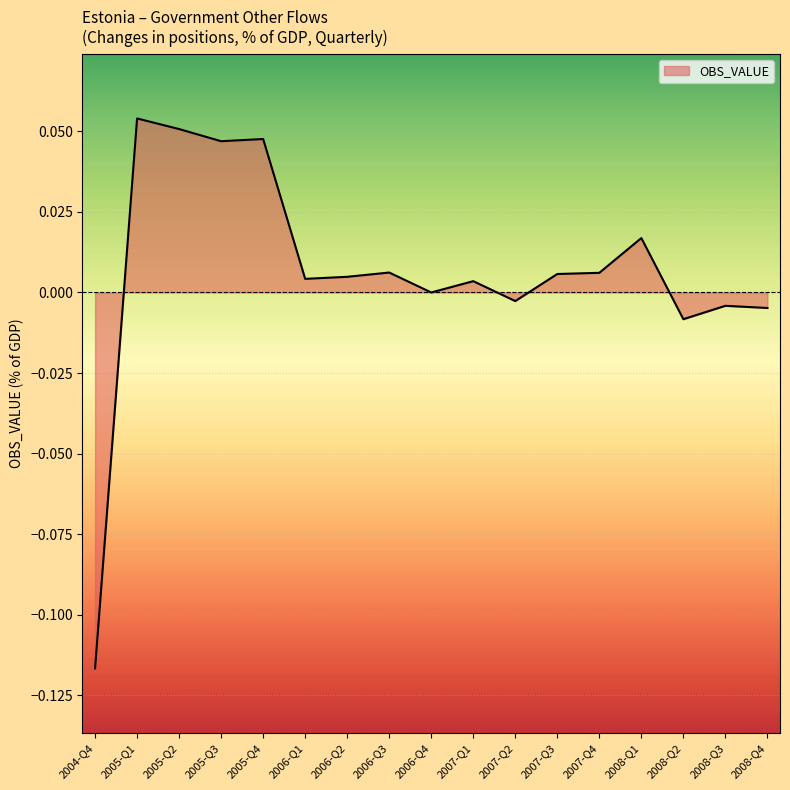

At which label is the value closest to 0?

2006-Q4